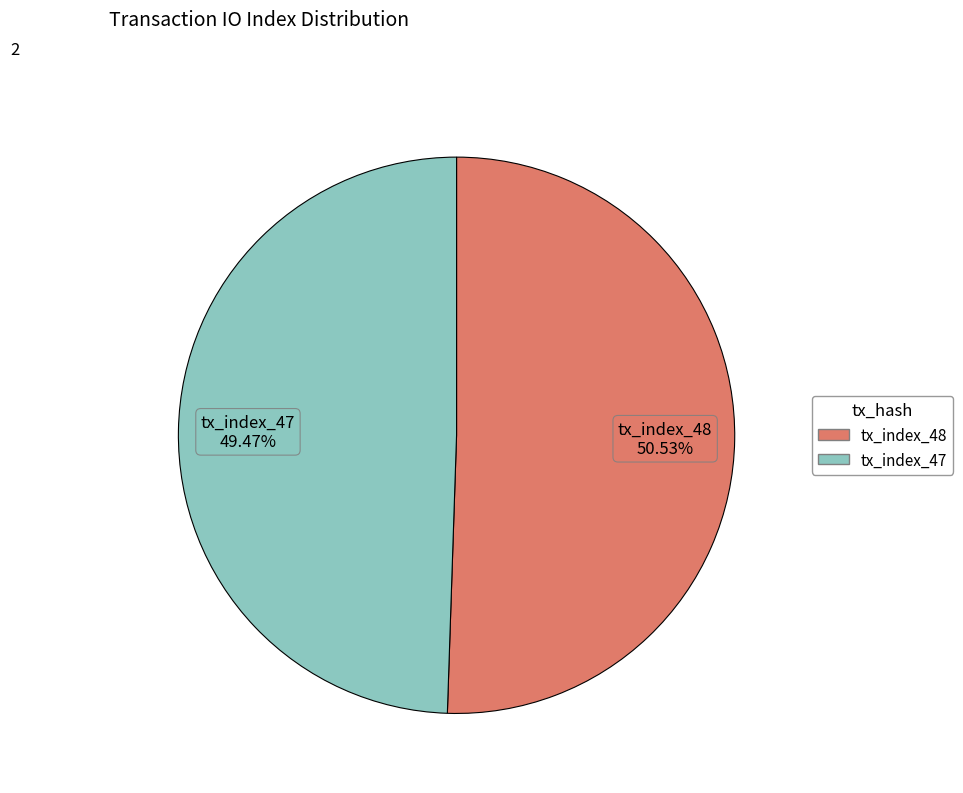

What is the ratio of the value at tx_index_48 to the value at tx_index_47?

1.0